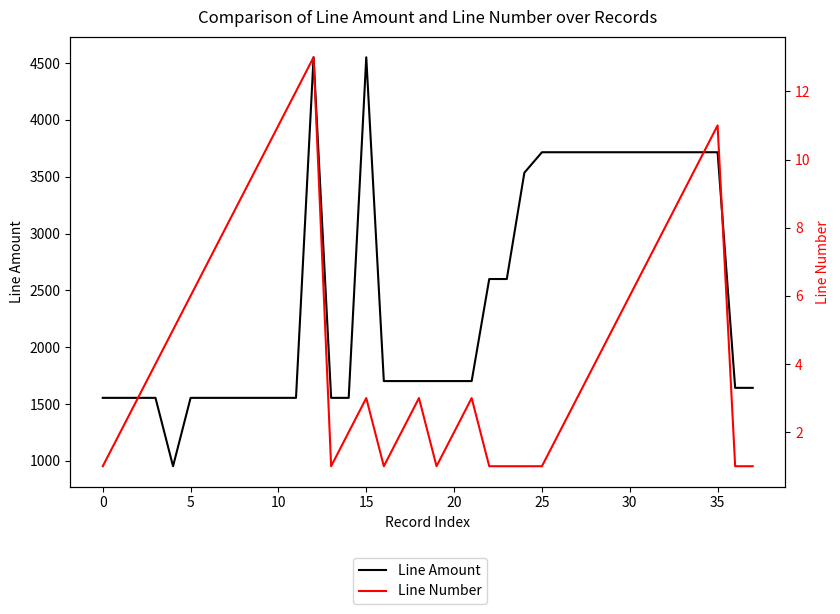

List the series in order of their peak value, lowest first.

Line Number, Line Amount